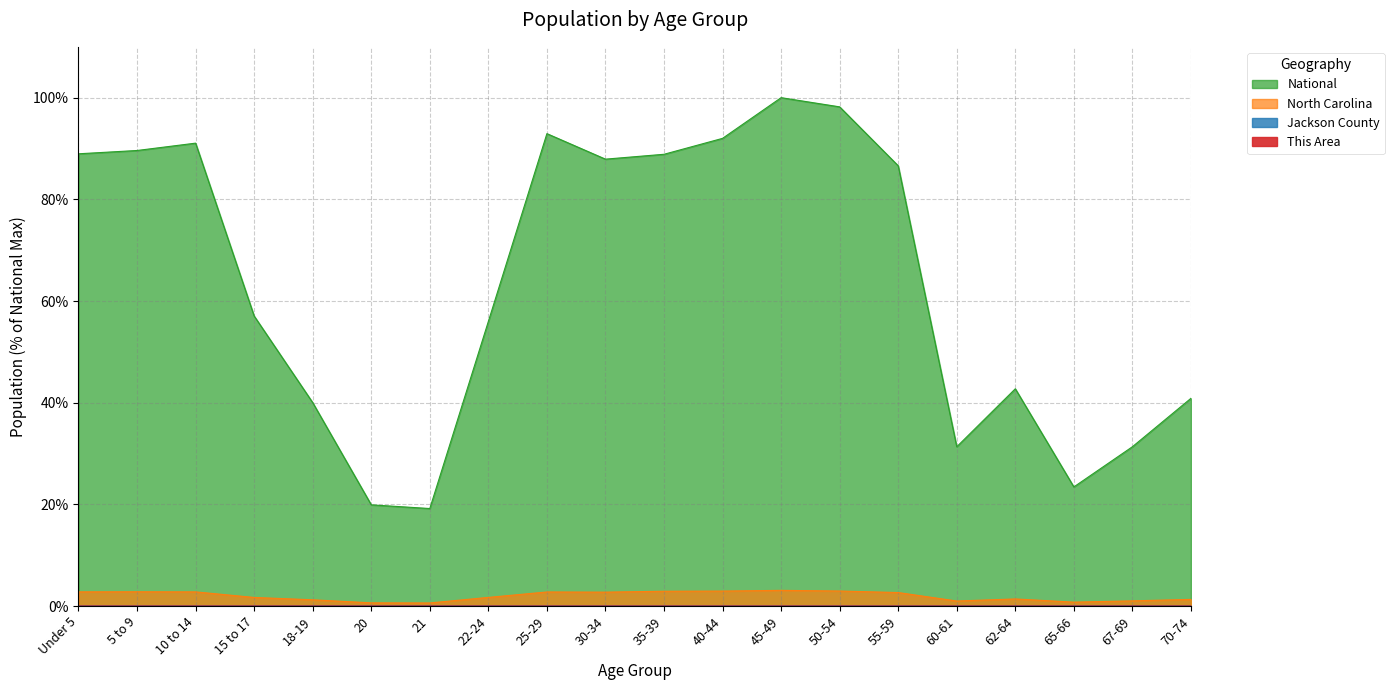

At which category does This Area reach its first local valley?

20